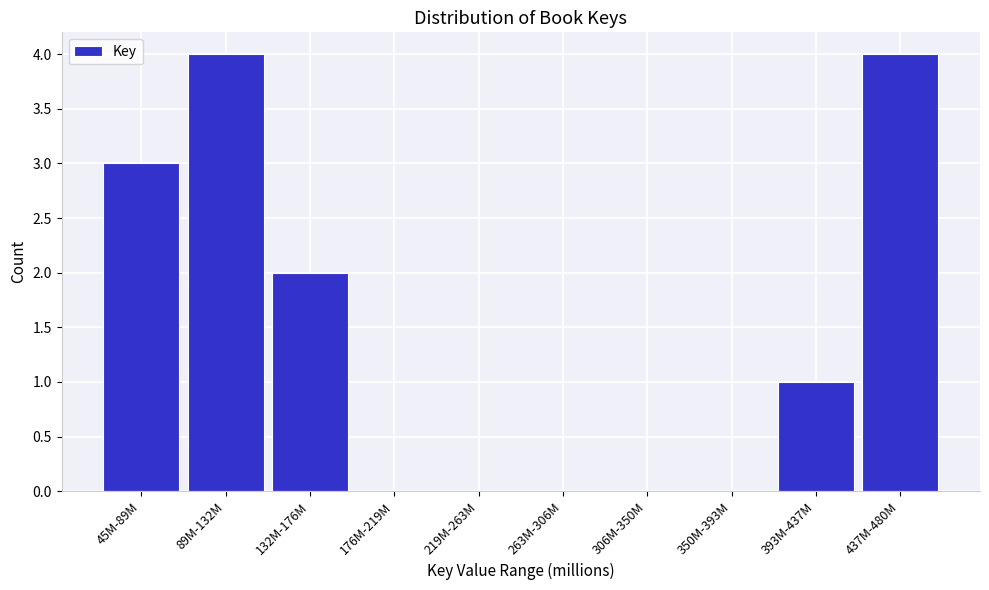

Reading left to right, extract all data points from this chart.

45M-89M=3	89M-132M=4	132M-176M=2	176M-219M=0	219M-263M=0	263M-306M=0	306M-350M=0	350M-393M=0	393M-437M=1	437M-480M=4